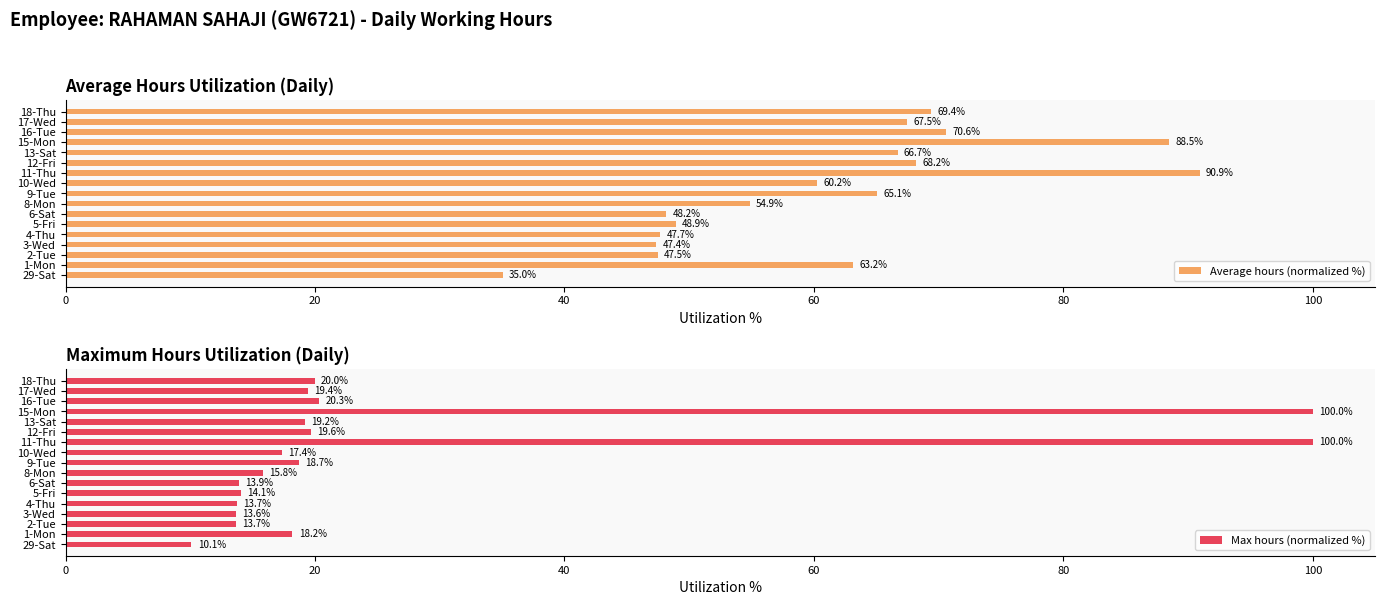

Where is Average hours (normalized %) nearest to the value 62?

1-Mon